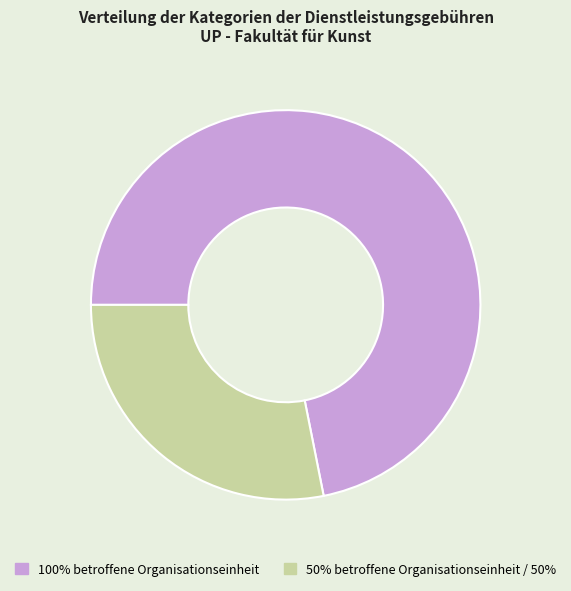

Does 100% betroffene Organisationseinheit represent more than half of the total?

Yes